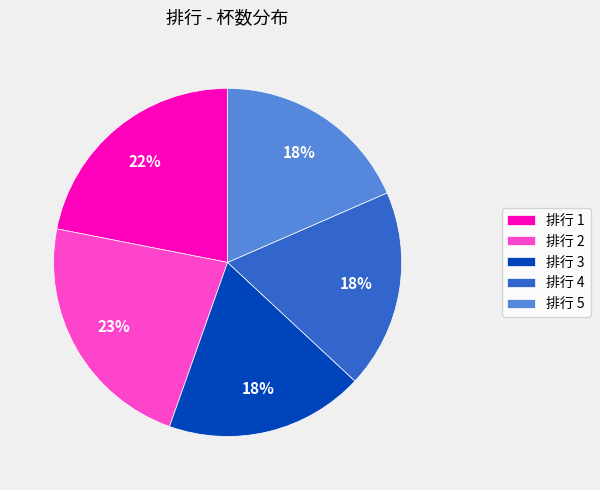

Do 排行 4 and 排行 3 together represent more than half of the pie?

No